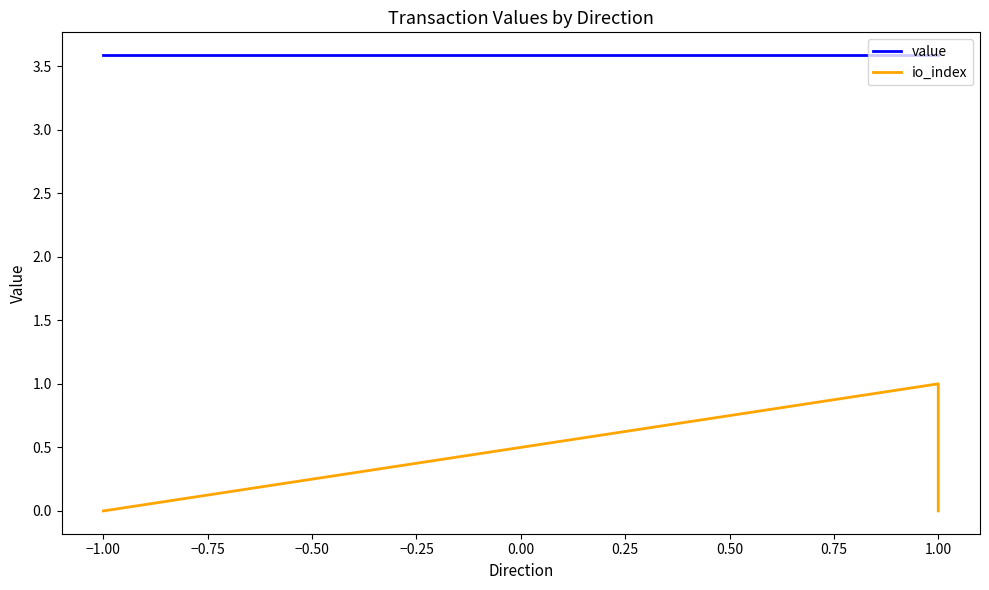

The value of value at −1.00 is 3.6. True or false?

True